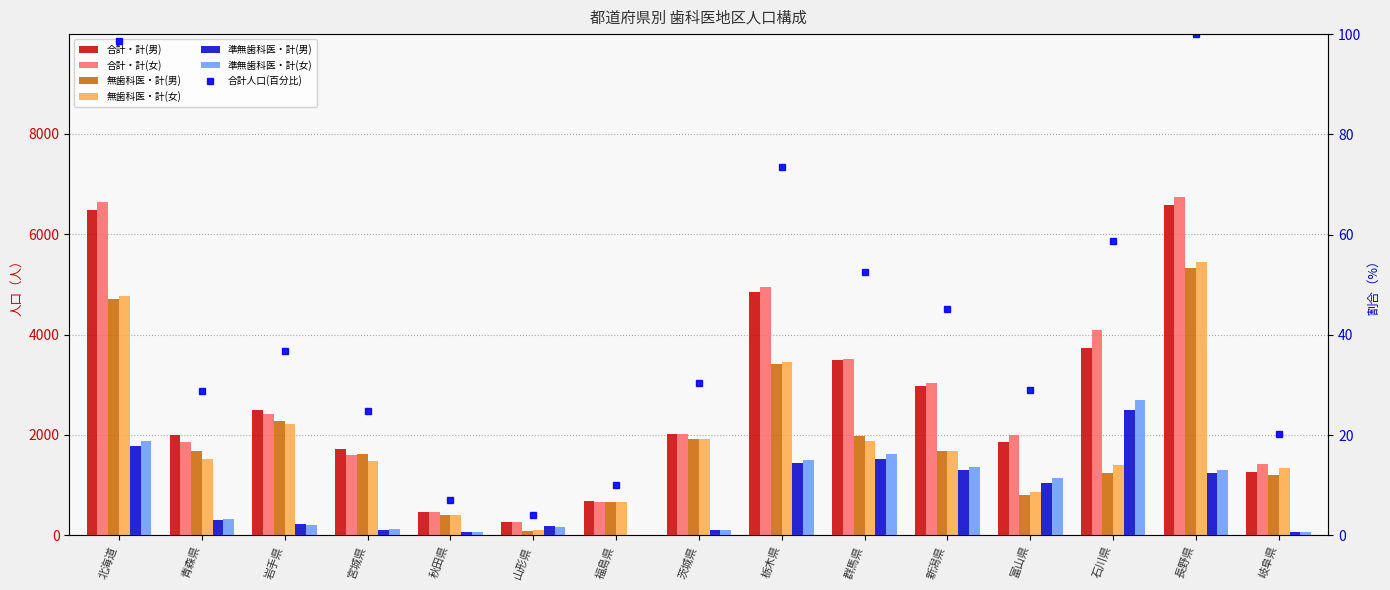

The 無歯科医・計(女) series shows 1070 at 茨城県. True or false?

False